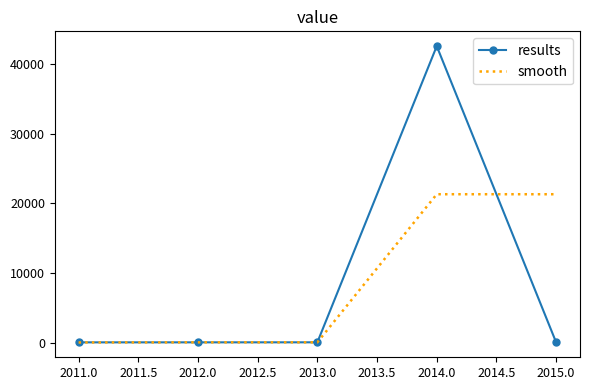

What is the difference between the highest and lowest values at 2014.0?

21271.8